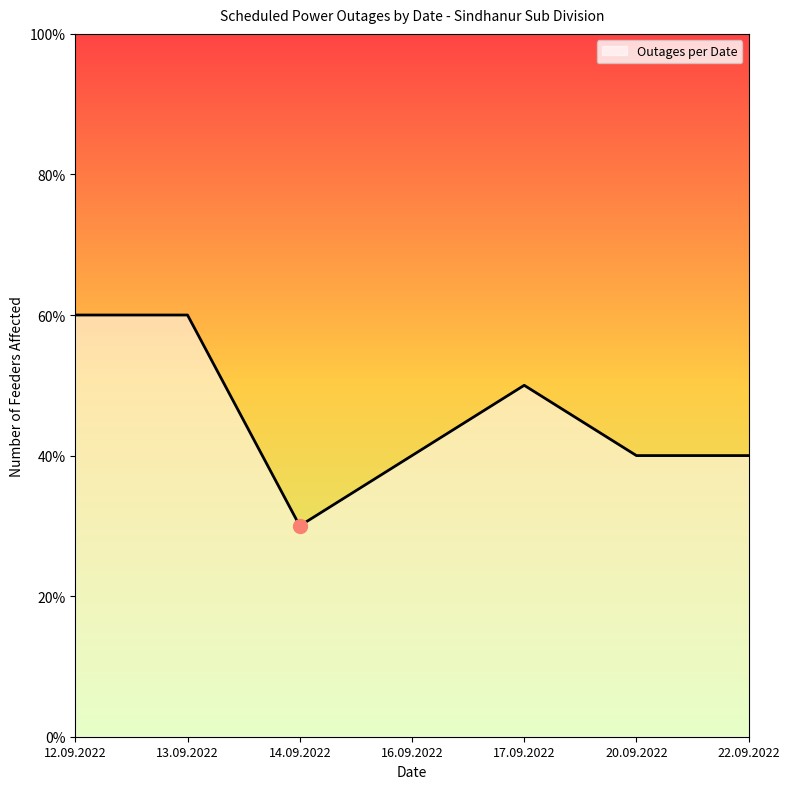

Does the chart display data point markers on the line(s)?

No